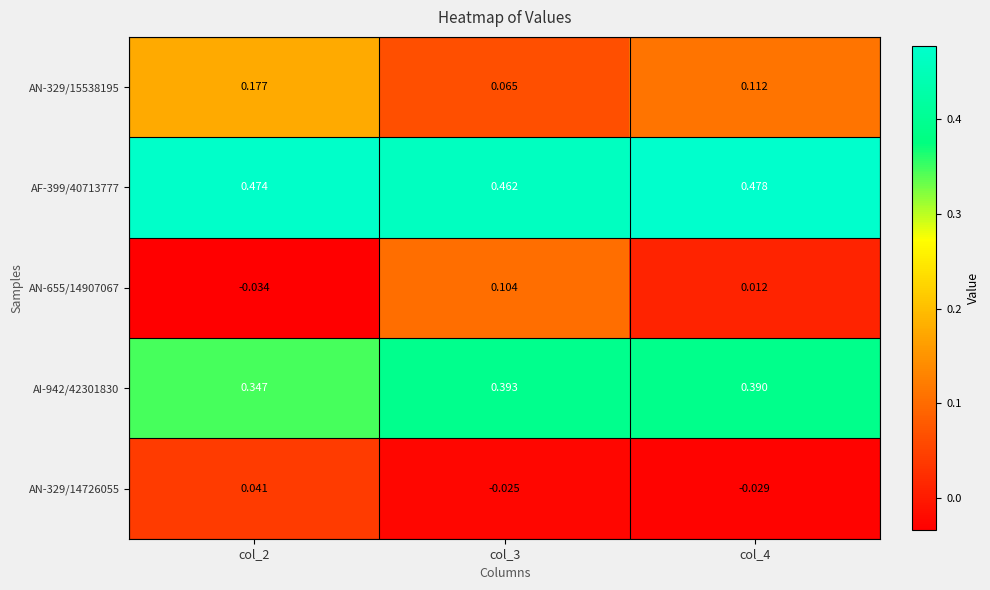

Is the value of AN-329/15538195 at col_3 greater than the value of AN-655/14907067 at col_2?

Yes